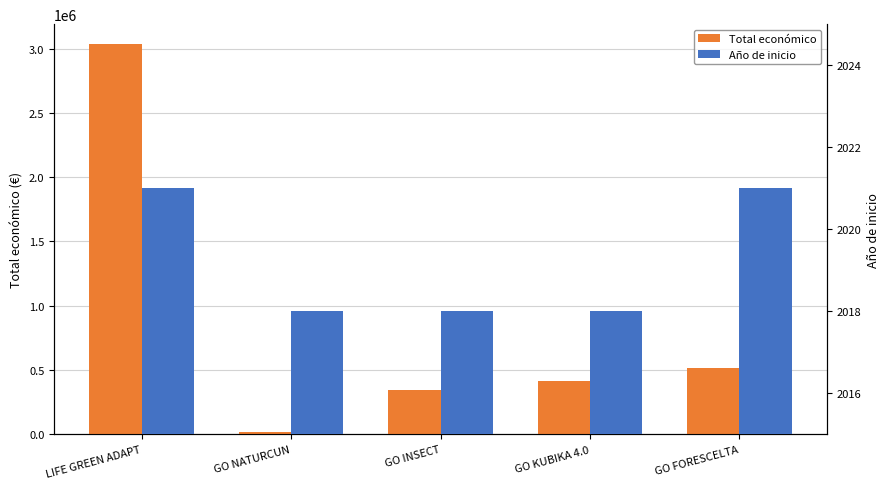

Reading right to left, list all the values displayed in this chart.

Total económico: GO FORESCELTA=513192	GO KUBIKA 4.0=414788	GO INSECT=344243	GO NATURCUN=19478	LIFE GREEN ADAPT=3037758
Año de inicio: GO FORESCELTA=2021	GO KUBIKA 4.0=2018	GO INSECT=2018	GO NATURCUN=2018	LIFE GREEN ADAPT=2021